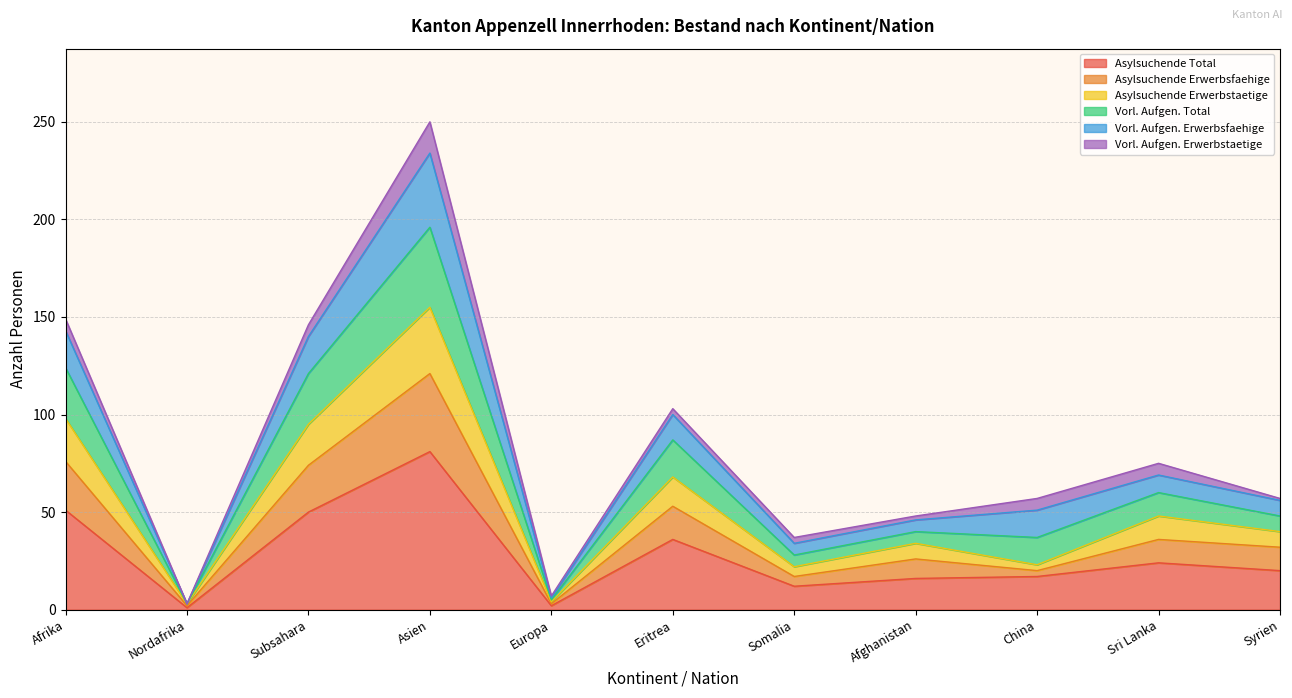

How many lines are shown in the chart?

6